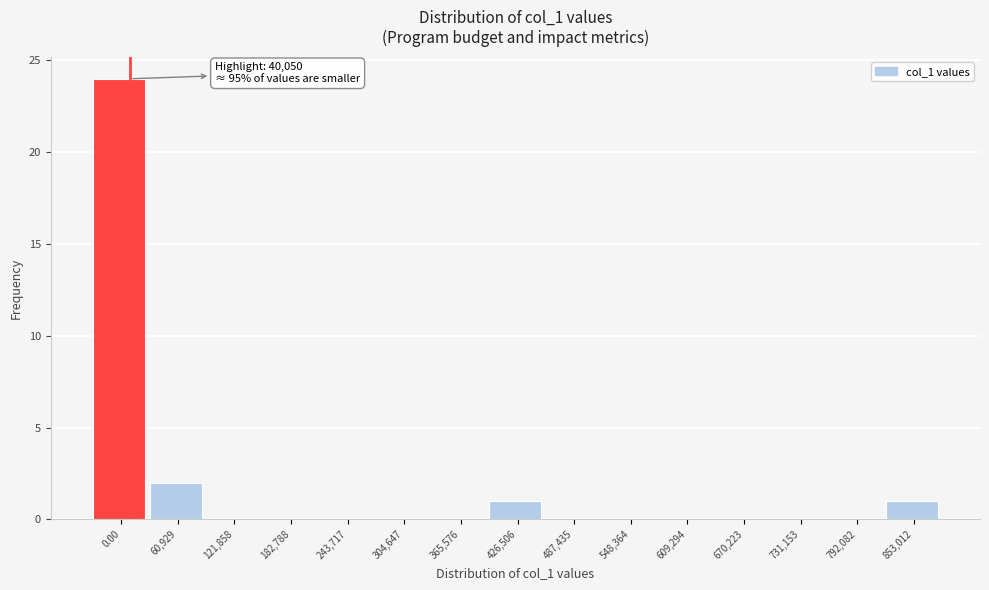

Reading left to right, extract all data points from this chart.

0.00=24	60,929=2	121,858=0	182,788=0	243,717=0	304,647=0	365,576=0	426,506=1	487,435=0	548,364=0	609,294=0	670,223=0	731,153=0	792,082=0	853,012=1